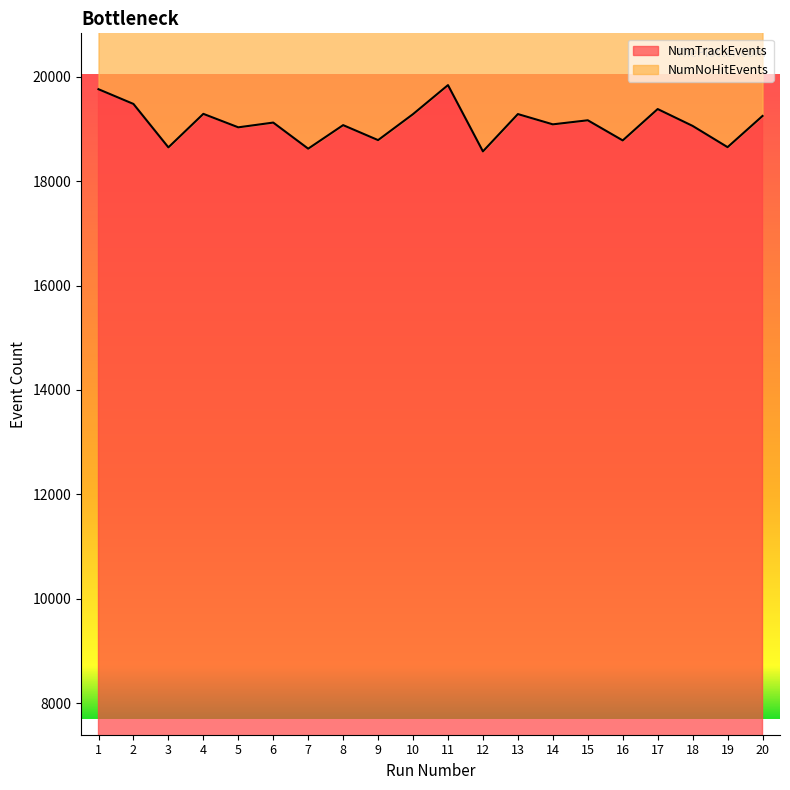

Count the number of categories in the chart.

20